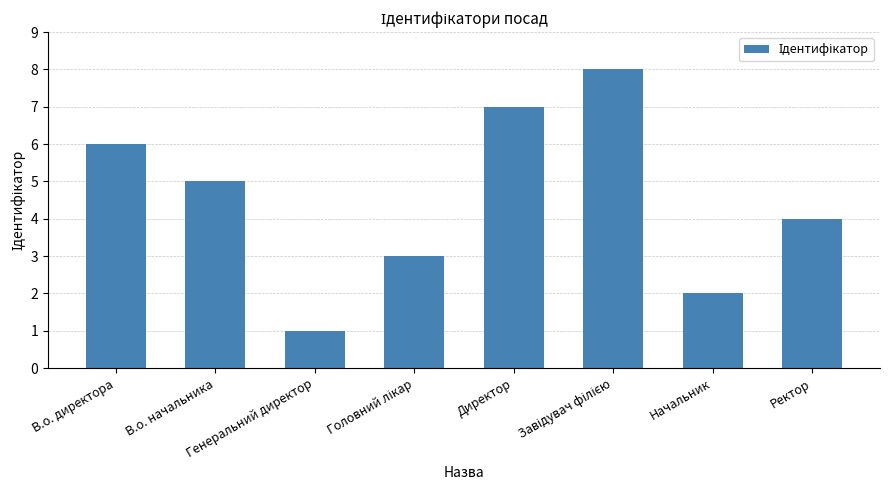

Reading left to right, transcribe all the data shown in this chart.

6	5	1	3	7	8	2	4